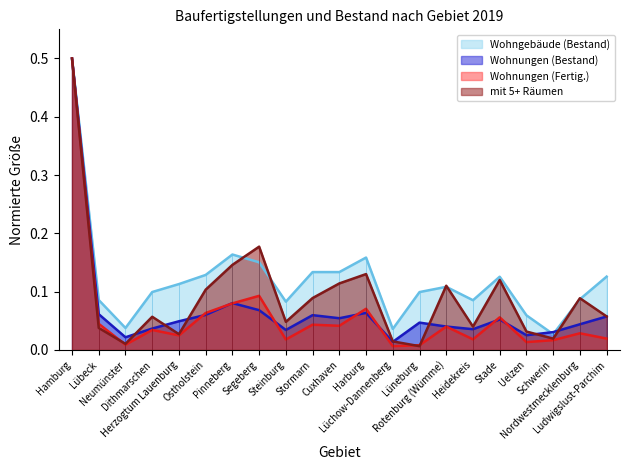

At which category does Wohngebäude (Bestand) reach its first local peak?

Pinneberg